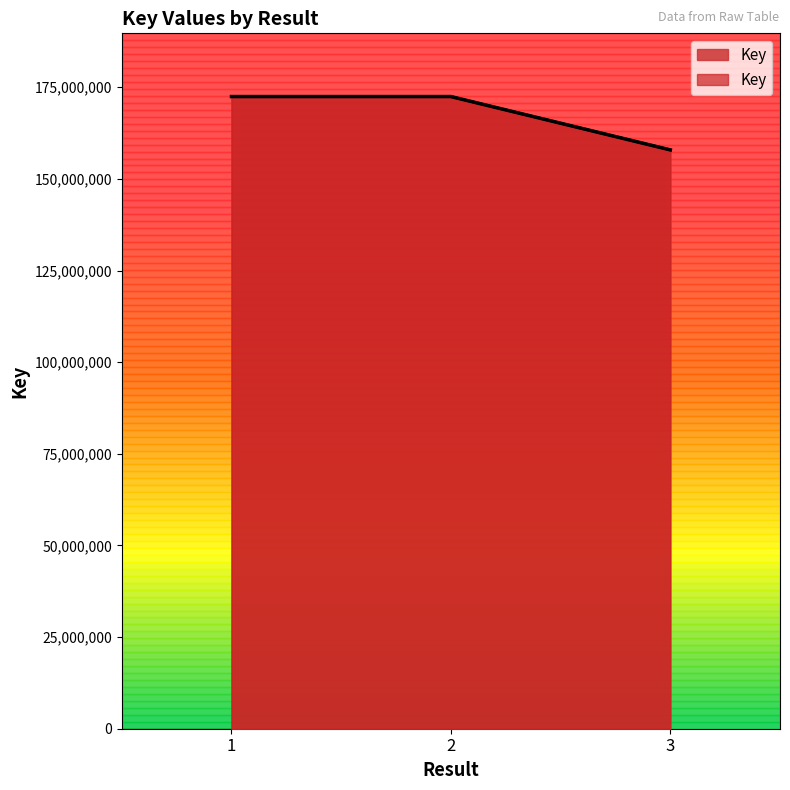

The value at 3 is 157912178. True or false?

True